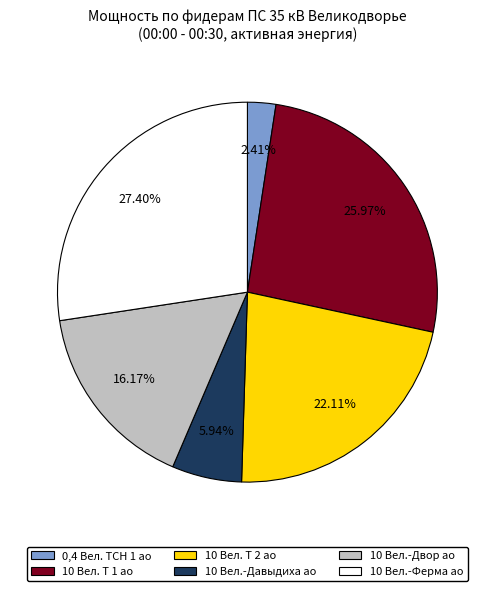

Does any single category account for the majority?

No